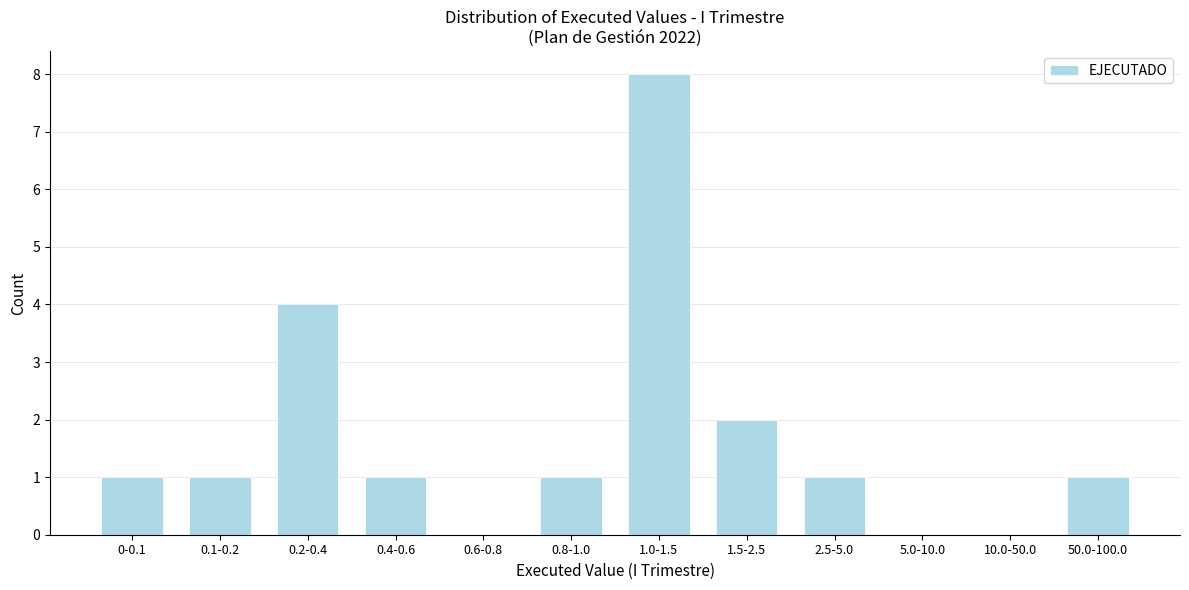

Reading left to right, transcribe all the data shown in this chart.

0-0.1=1	0.1-0.2=1	0.2-0.4=4	0.4-0.6=1	0.6-0.8=0	0.8-1.0=1	1.0-1.5=8	1.5-2.5=2	2.5-5.0=1	5.0-10.0=0	10.0-50.0=0	50.0-100.0=1